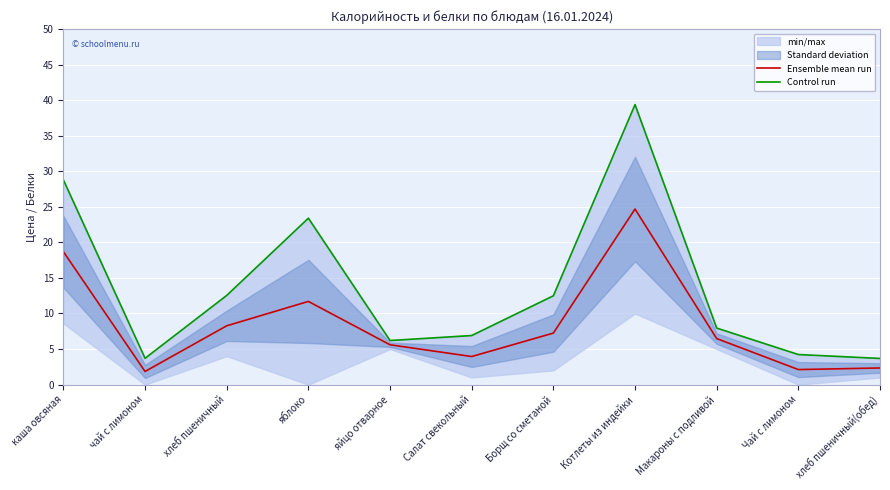

How many interior local valleys does the Control run series have?

2